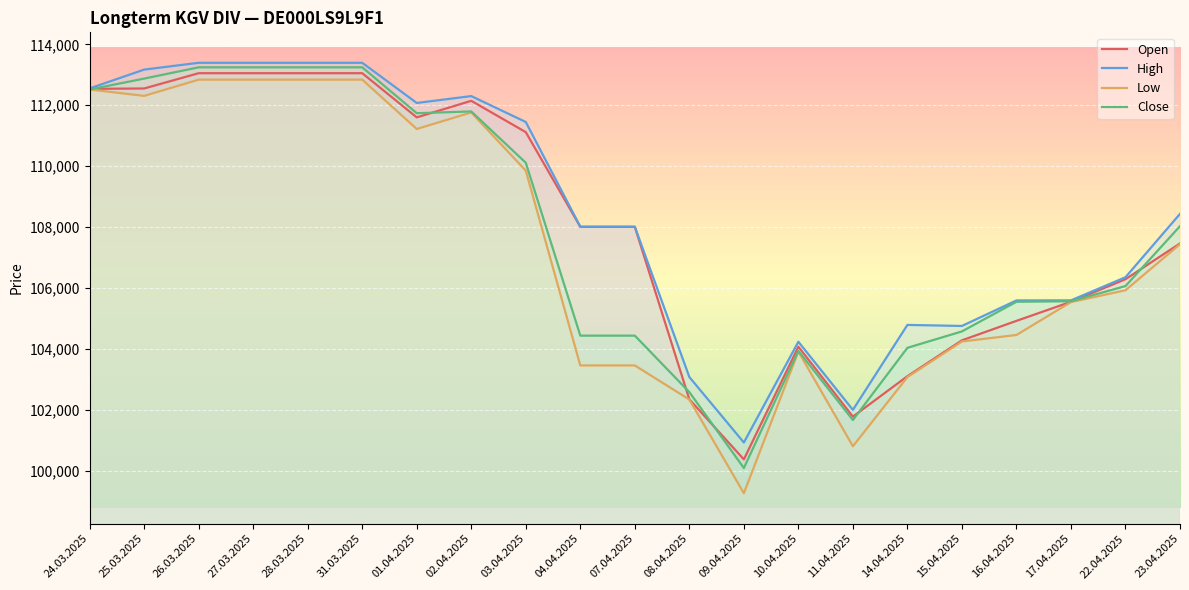

List the labels in order of Low value, largest first.

26.03.2025, 27.03.2025, 28.03.2025, 31.03.2025, 24.03.2025, 25.03.2025, 02.04.2025, 01.04.2025, 03.04.2025, 23.04.2025, 22.04.2025, 17.04.2025, 16.04.2025, 15.04.2025, 10.04.2025, 04.04.2025, 07.04.2025, 14.04.2025, 08.04.2025, 11.04.2025, 09.04.2025